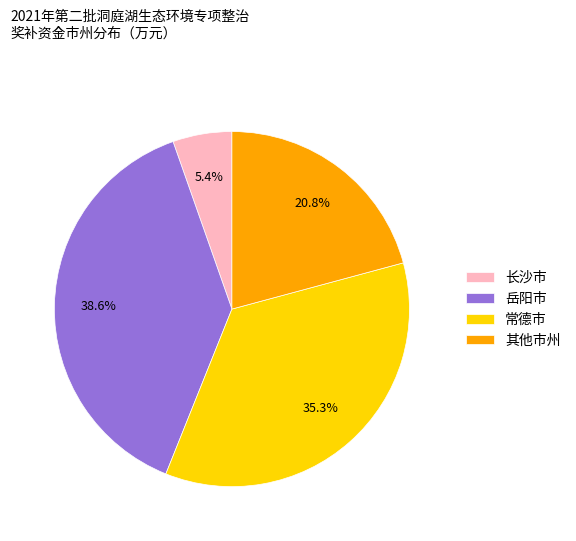

How many slices are in this pie chart?

4